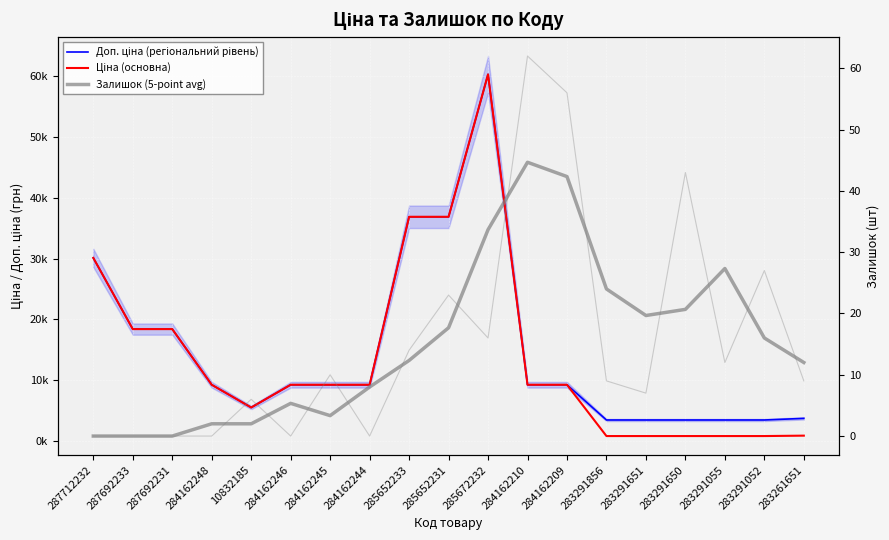

Reading right to left, what are all the values shown in this chart?

Доп. ціна (регіональний рівень): 3777.0	3511.9	3511.9	3511.9	3511.9	3511.9	9290.5	9290.5	60205.6	36841.8	36841.8	9290.5	9290.5	9290.5	5560.3	9290.5	18420.9	18420.9	30102.8
Ціна (основна): 944.2	878.0	878.0	878.0	878.0	878.0	9290.5	9290.5	60205.6	36841.8	36841.8	9290.5	9290.5	9290.5	5560.3	9290.5	18420.9	18420.9	30102.8
Залишок (5-point avg): 12.0	16.0	27.3	20.7	19.7	24.0	42.3	44.7	33.7	17.7	12.3	8.0	3.3	5.3	2.0	2.0	0.0	0.0	0.0